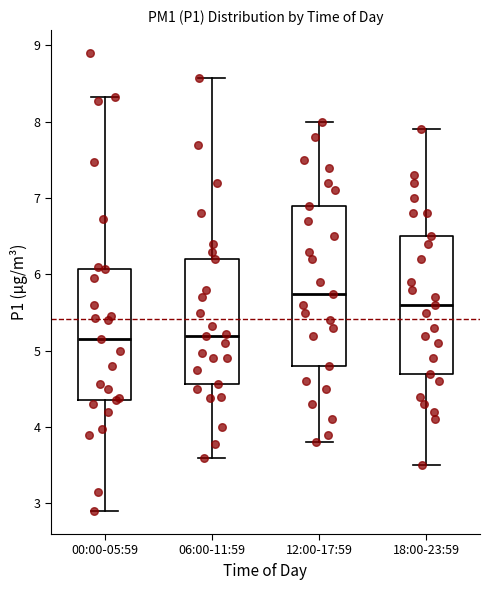

Comparing the boxes themselves (not the whiskers), which one is the tallest?

12:00-17:59